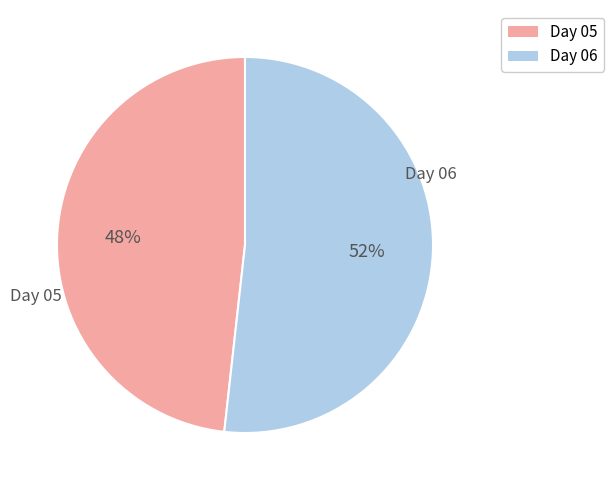

Which has a higher value, Day 05 or Day 06?

Day 06